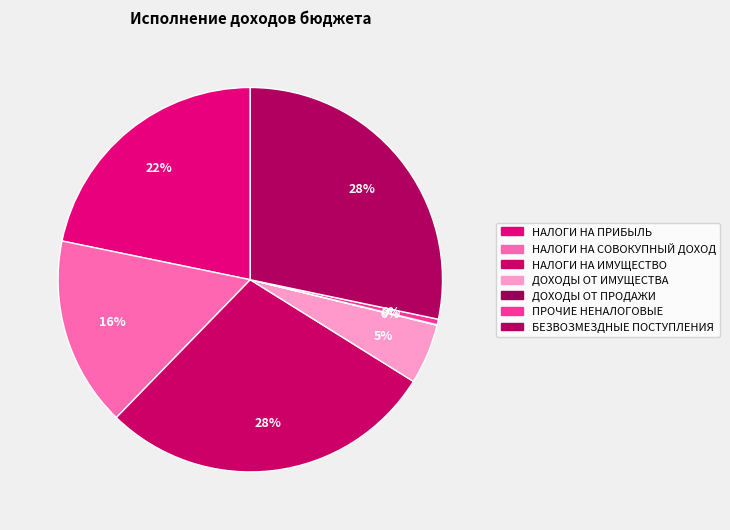

To the nearest percent, what is the difference between the БЕЗВОЗМЕЗДНЫЕ ПОСТУПЛЕНИЯ and ДОХОДЫ ОТ ИМУЩЕСТВА slice percentages?

23%